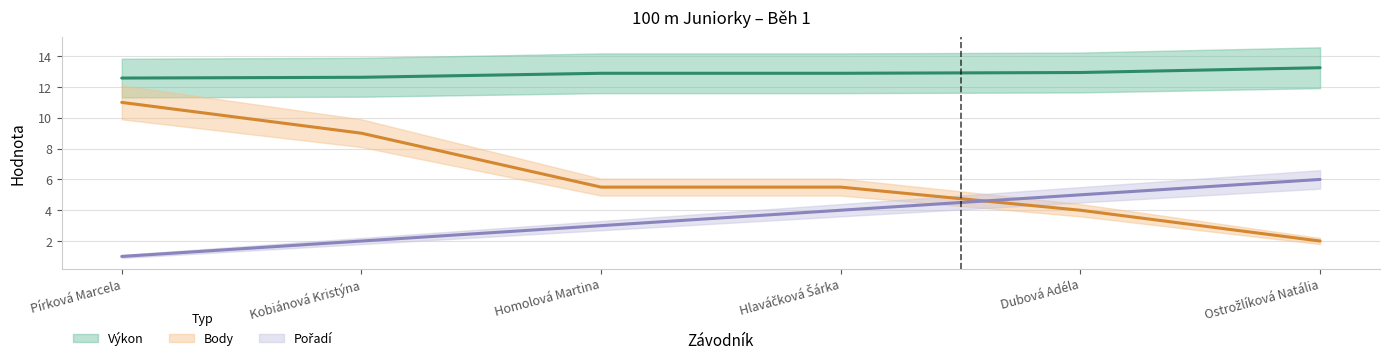

True or false: Pořadí and Výkon cross at least once.

False